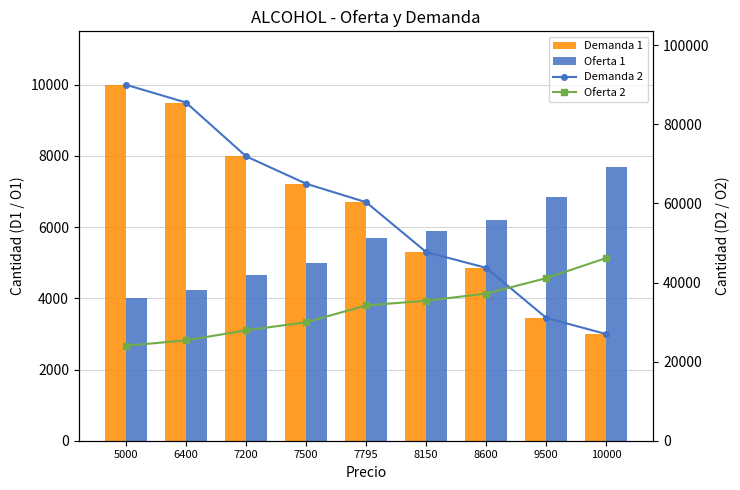

What are all the series names shown in the legend?

Demanda 1, Oferta 1, Demanda 2, Oferta 2